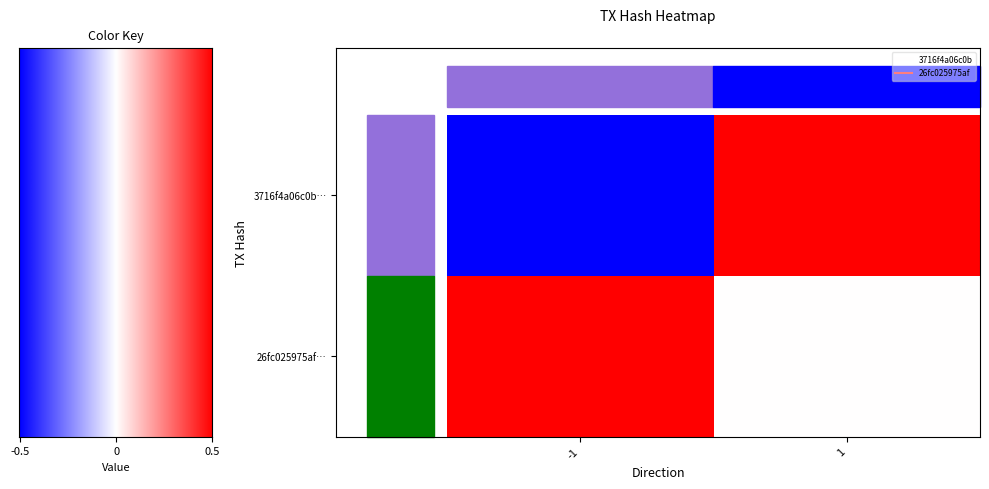

At which category is the sum across all series the highest?

1